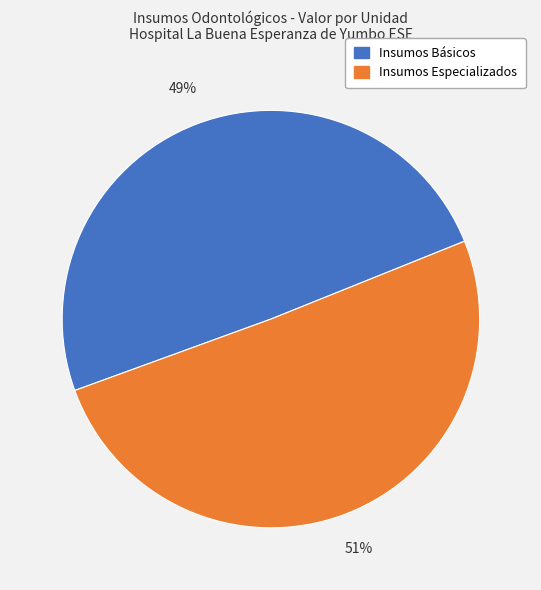

To the nearest percent, what is the average slice percentage?

50%